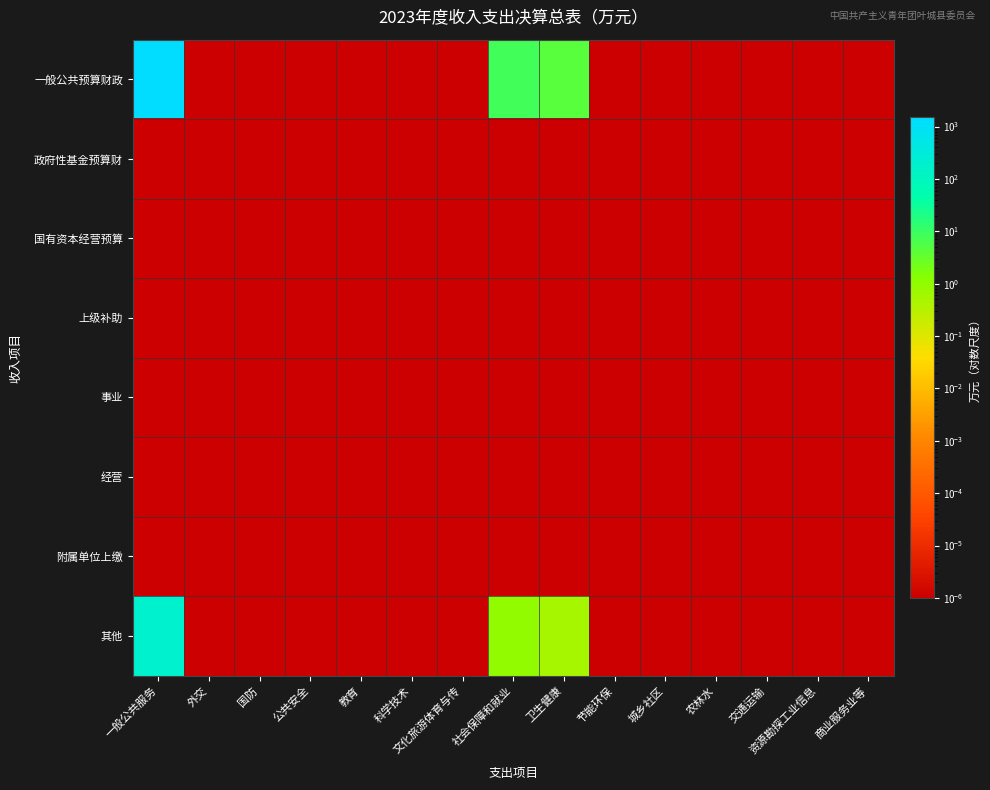

Reading right to left, transcribe all the data shown in this chart.

一般公共预算财政: 商业服务业等=0.0	资源勘探工业信息=0.0	交通运输=0.0	农林水=0.0	城乡社区=0.0	节能环保=0.0	卫生健康=4.4	社会保障和就业=7.6	文化旅游体育与传=0.0	科学技术=0.0	教育=0.0	公共安全=0.0	国防=0.0	外交=0.0	一般公共服务=1492.6
政府性基金预算财: 商业服务业等=0.0	资源勘探工业信息=0.0	交通运输=0.0	农林水=0.0	城乡社区=0.0	节能环保=0.0	卫生健康=0.0	社会保障和就业=0.0	文化旅游体育与传=0.0	科学技术=0.0	教育=0.0	公共安全=0.0	国防=0.0	外交=0.0	一般公共服务=0.0
国有资本经营预算: 商业服务业等=0.0	资源勘探工业信息=0.0	交通运输=0.0	农林水=0.0	城乡社区=0.0	节能环保=0.0	卫生健康=0.0	社会保障和就业=0.0	文化旅游体育与传=0.0	科学技术=0.0	教育=0.0	公共安全=0.0	国防=0.0	外交=0.0	一般公共服务=0.0
上级补助: 商业服务业等=0.0	资源勘探工业信息=0.0	交通运输=0.0	农林水=0.0	城乡社区=0.0	节能环保=0.0	卫生健康=0.0	社会保障和就业=0.0	文化旅游体育与传=0.0	科学技术=0.0	教育=0.0	公共安全=0.0	国防=0.0	外交=0.0	一般公共服务=0.0
事业: 商业服务业等=0.0	资源勘探工业信息=0.0	交通运输=0.0	农林水=0.0	城乡社区=0.0	节能环保=0.0	卫生健康=0.0	社会保障和就业=0.0	文化旅游体育与传=0.0	科学技术=0.0	教育=0.0	公共安全=0.0	国防=0.0	外交=0.0	一般公共服务=0.0
经营: 商业服务业等=0.0	资源勘探工业信息=0.0	交通运输=0.0	农林水=0.0	城乡社区=0.0	节能环保=0.0	卫生健康=0.0	社会保障和就业=0.0	文化旅游体育与传=0.0	科学技术=0.0	教育=0.0	公共安全=0.0	国防=0.0	外交=0.0	一般公共服务=0.0
附属单位上缴: 商业服务业等=0.0	资源勘探工业信息=0.0	交通运输=0.0	农林水=0.0	城乡社区=0.0	节能环保=0.0	卫生健康=0.0	社会保障和就业=0.0	文化旅游体育与传=0.0	科学技术=0.0	教育=0.0	公共安全=0.0	国防=0.0	外交=0.0	一般公共服务=0.0
其他: 商业服务业等=0.0	资源勘探工业信息=0.0	交通运输=0.0	农林水=0.0	城乡社区=0.0	节能环保=0.0	卫生健康=0.5	社会保障和就业=0.9	文化旅游体育与传=0.0	科学技术=0.0	教育=0.0	公共安全=0.0	国防=0.0	外交=0.0	一般公共服务=180.6